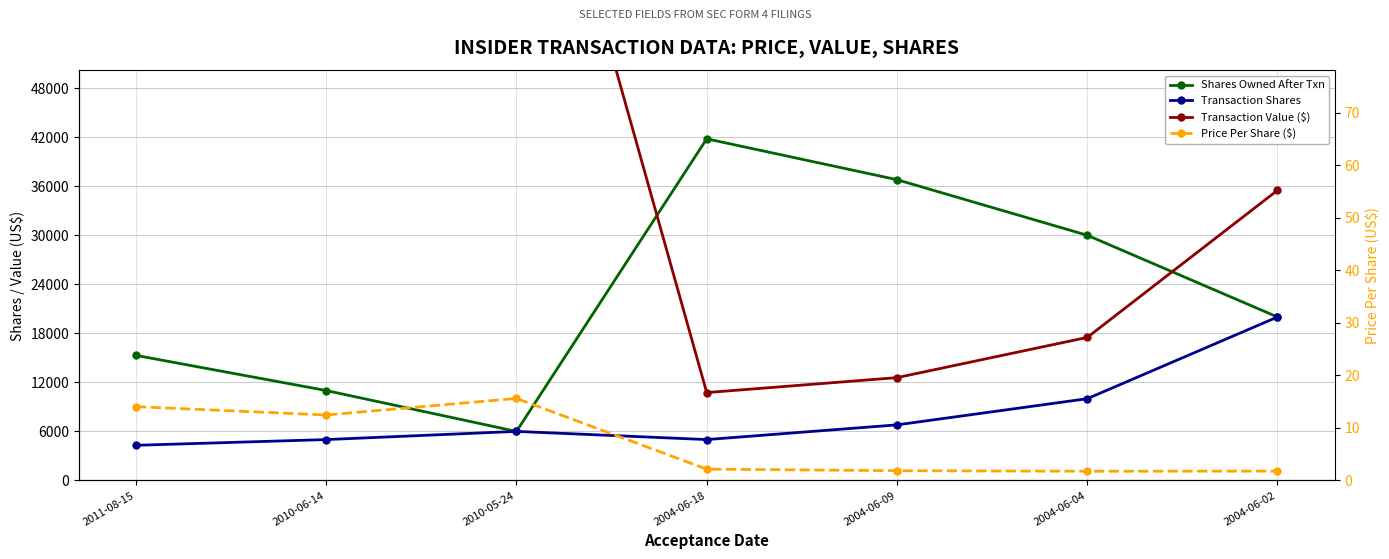

Is the value of Shares Owned After Txn at 2004-06-09 greater than the value of Transaction Shares at 2004-06-09?

Yes